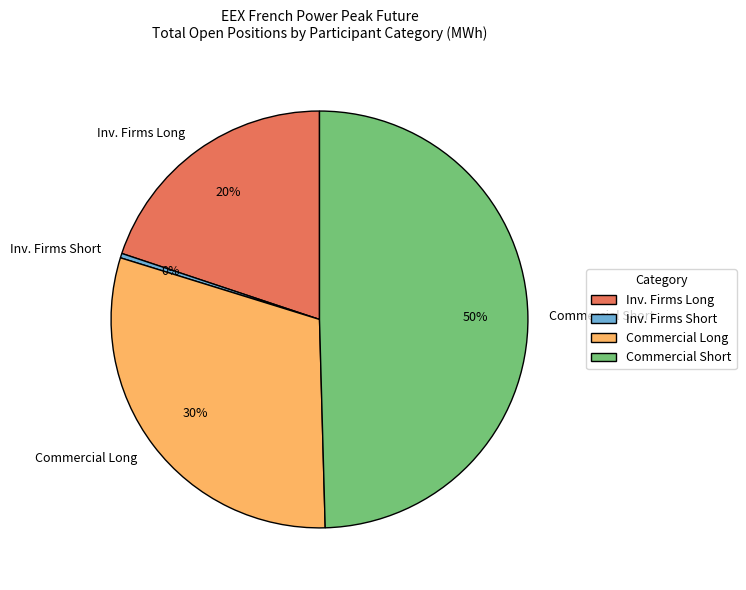

Rank the categories by value from lowest to highest.

Inv. Firms Short, Inv. Firms Long, Commercial Long, Commercial Short